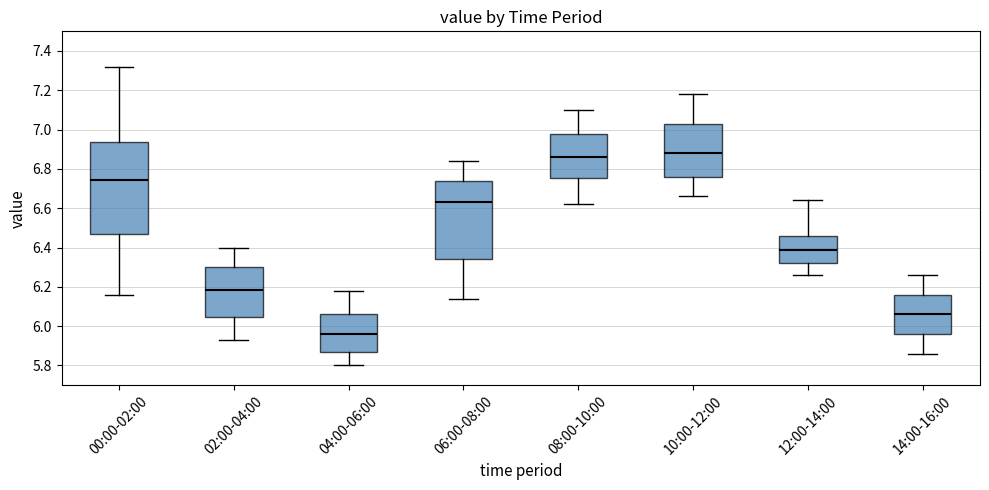

Which box's median line is the lowest?

04:00-06:00